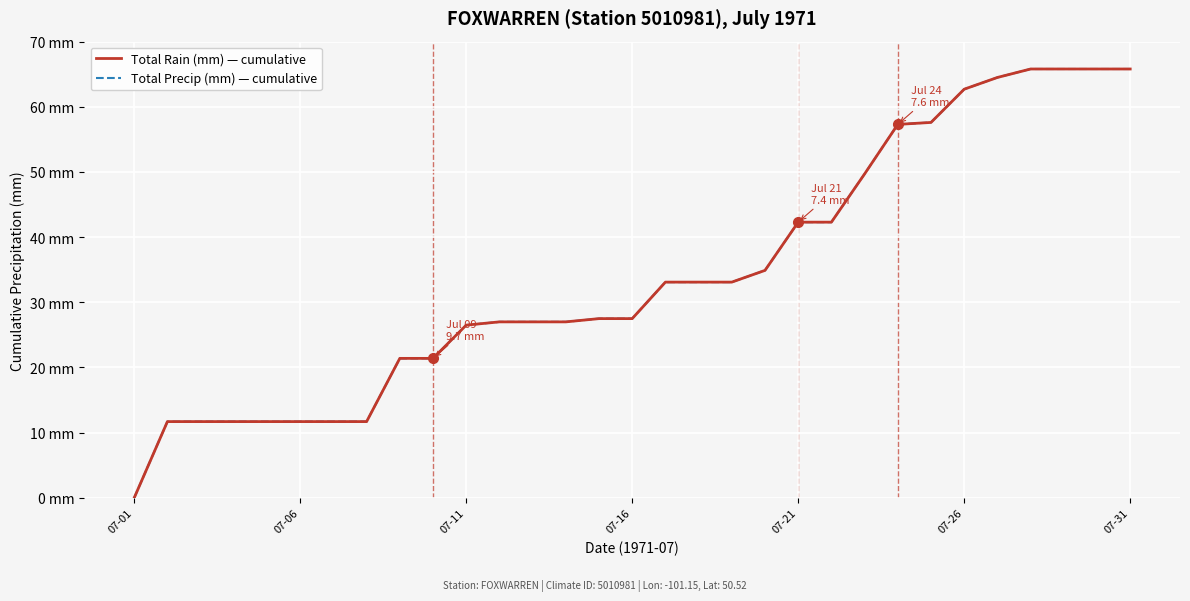

Rank the series by their maximum value, from highest to lowest.

Total Rain (mm) — cumulative, Total Precip (mm) — cumulative